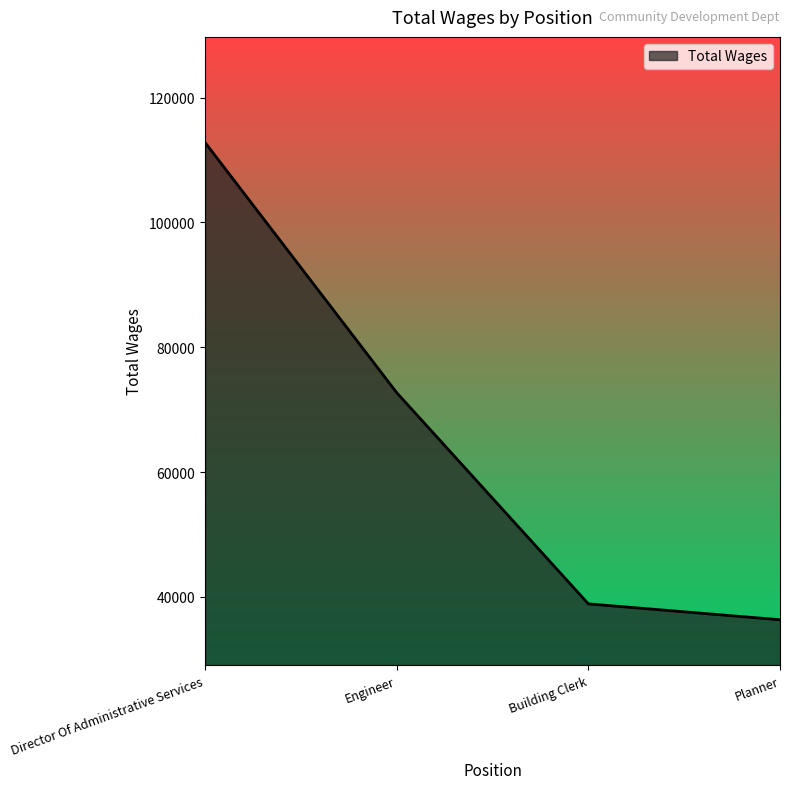

Which label corresponds to the smallest value in the chart?

Planner